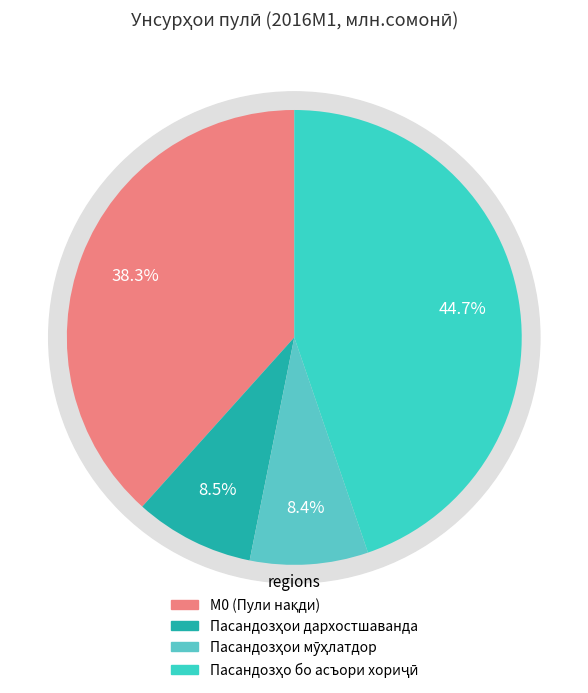

Which has a higher value, М0 (Пули нақди берун аз бонкҳо) or 4 (Пасандозҳо бо асъори хориҷӣ)?

4 (Пасандозҳо бо асъори хориҷӣ)